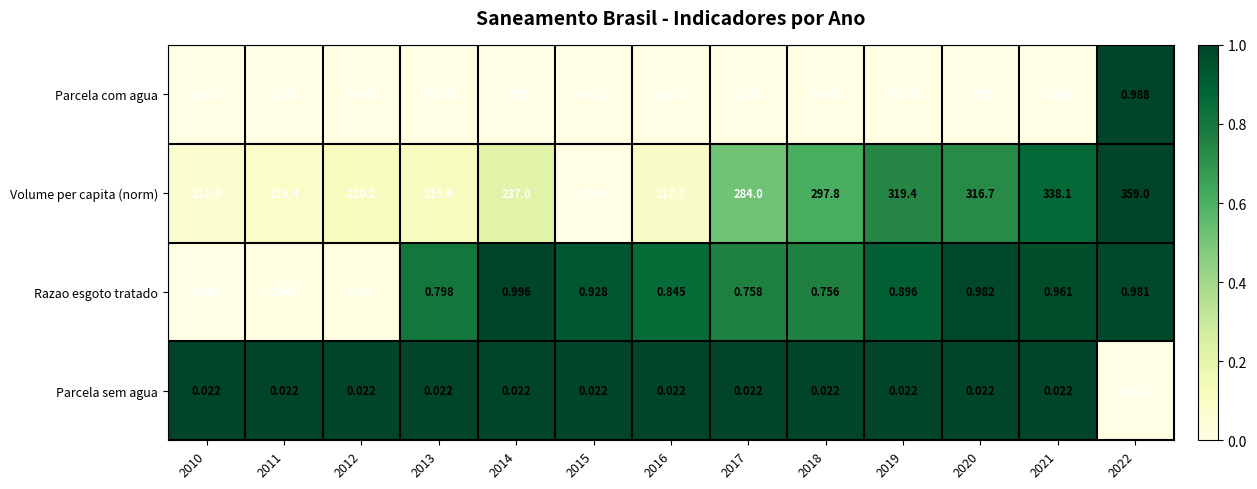

Which series has the largest total across all categories?

Volume per capita (norm)